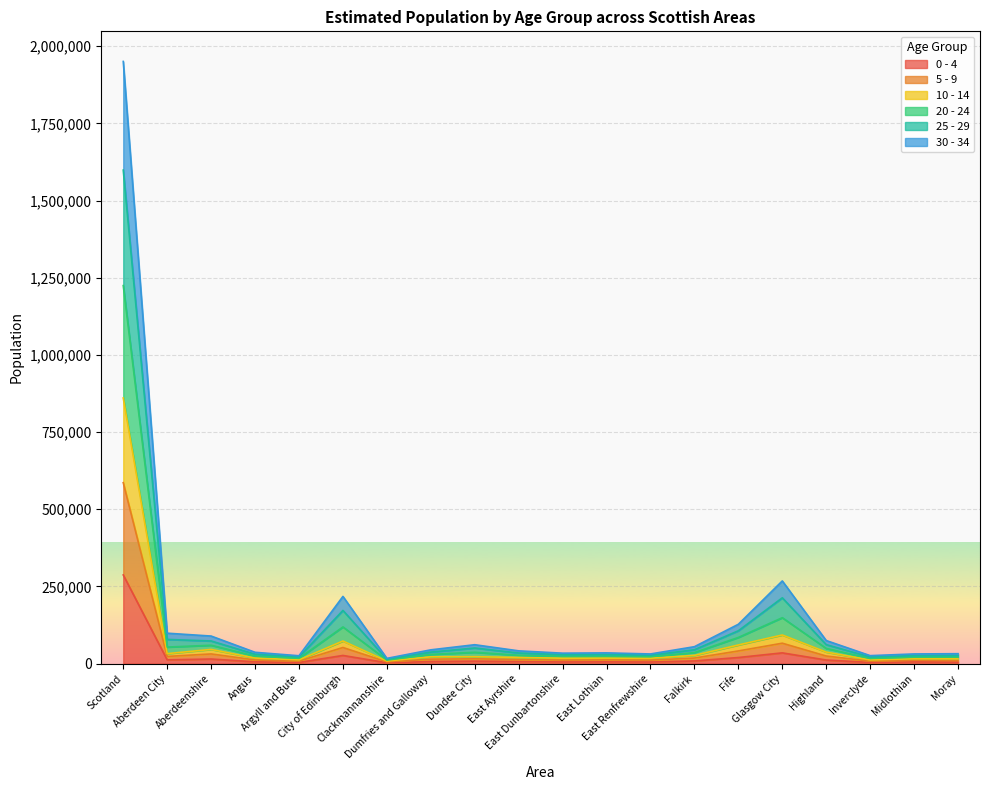

How many lines are shown in the chart?

6